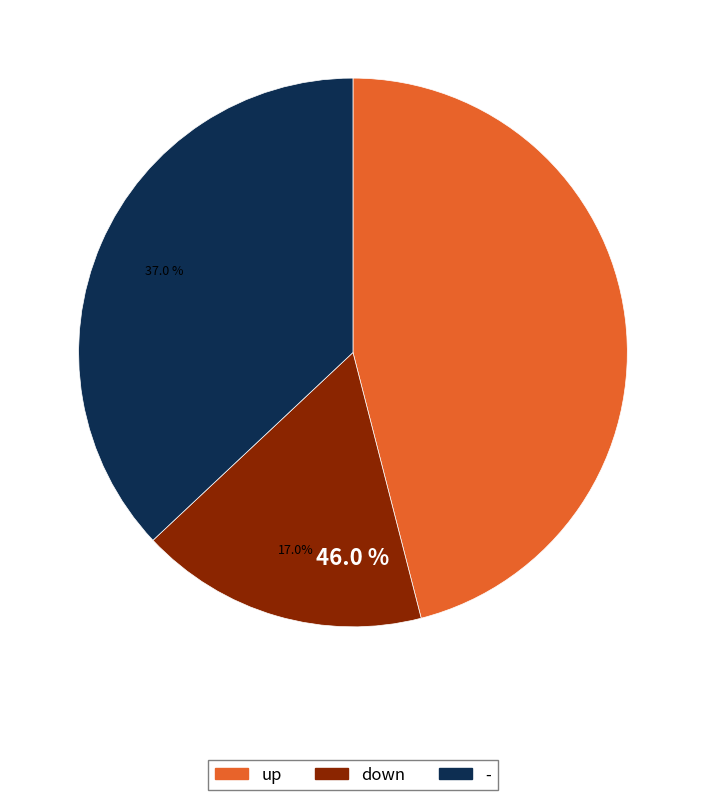

How many slices are in this pie chart?

3